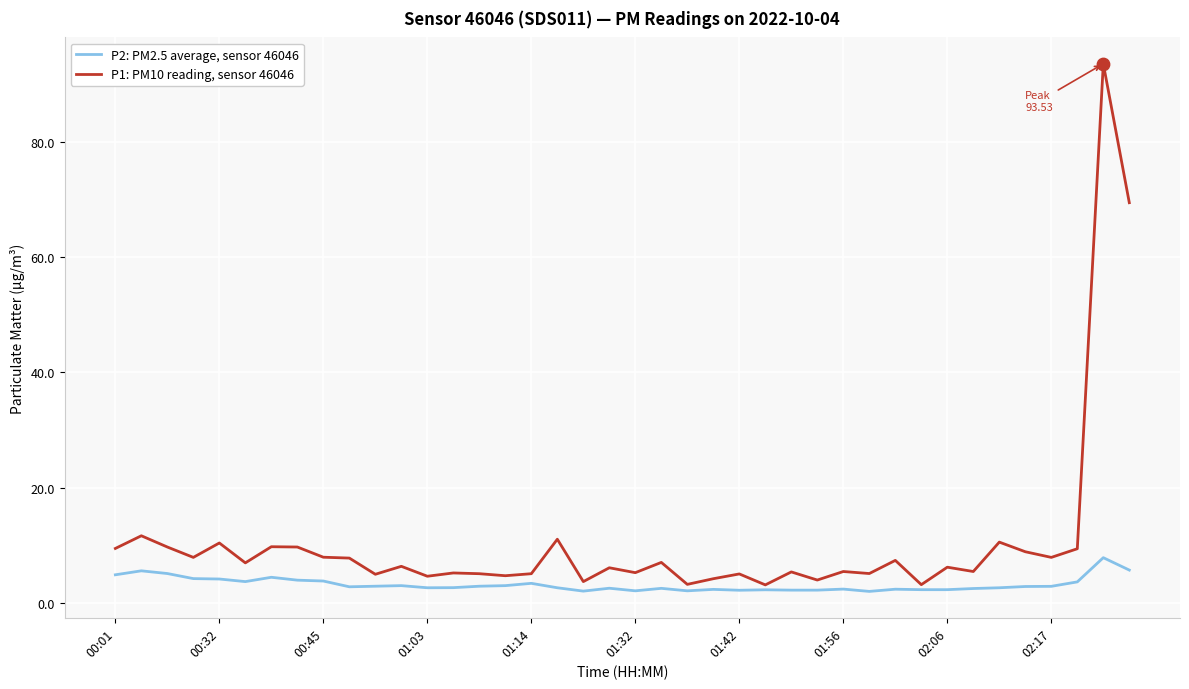

Which series has the largest range (max minus min)?

P1: PM10 reading, sensor 46046